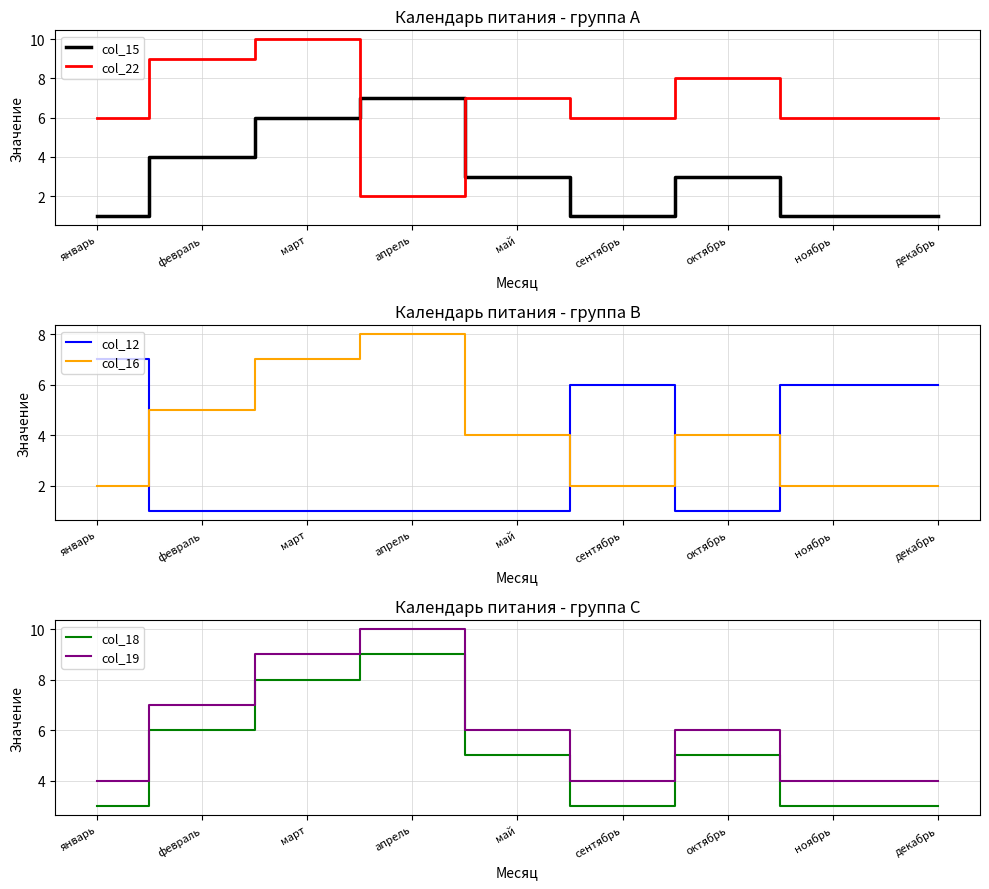

What is the average value of the col_18 series?

5